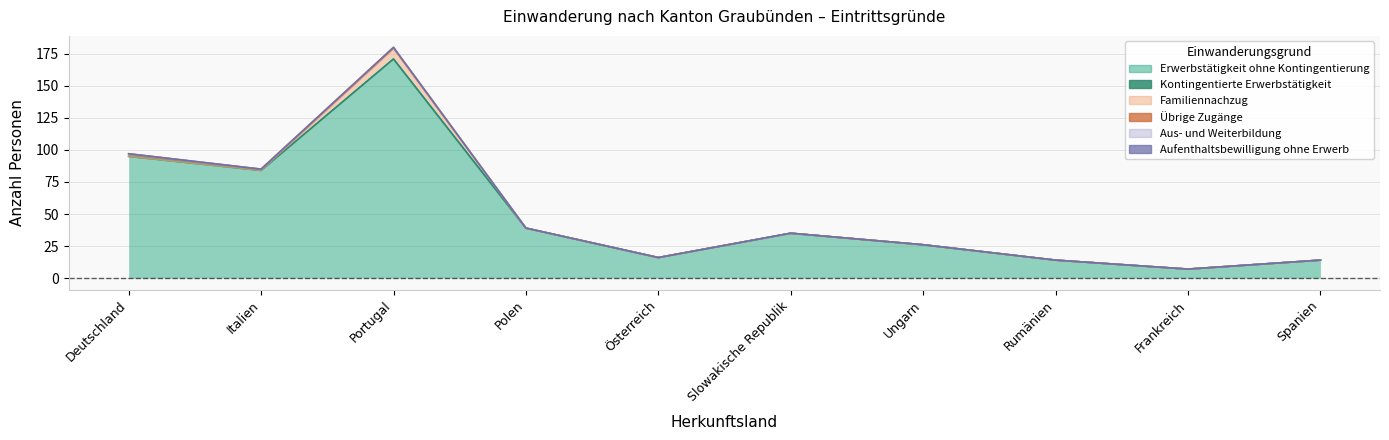

What is the greatest value displayed?

171